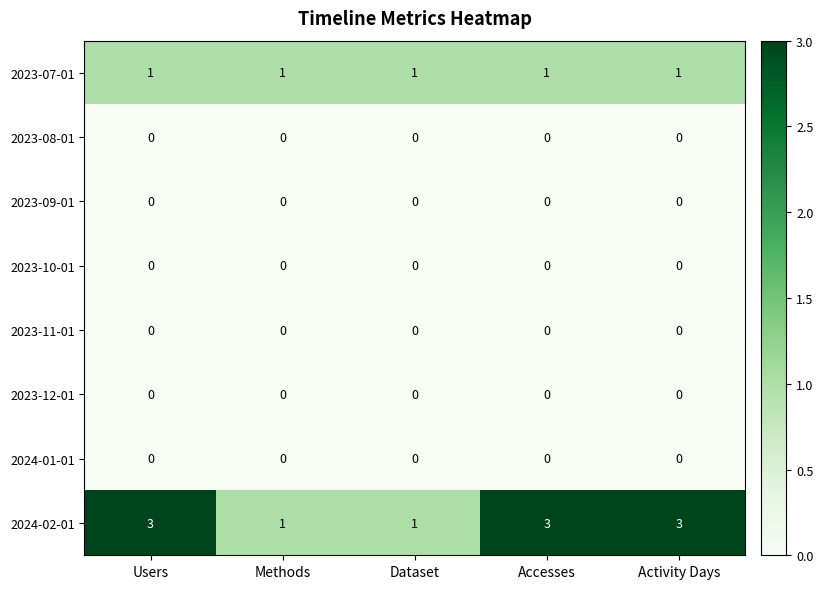

Is it true that 2023-09-01 equals 0 at Users?

True